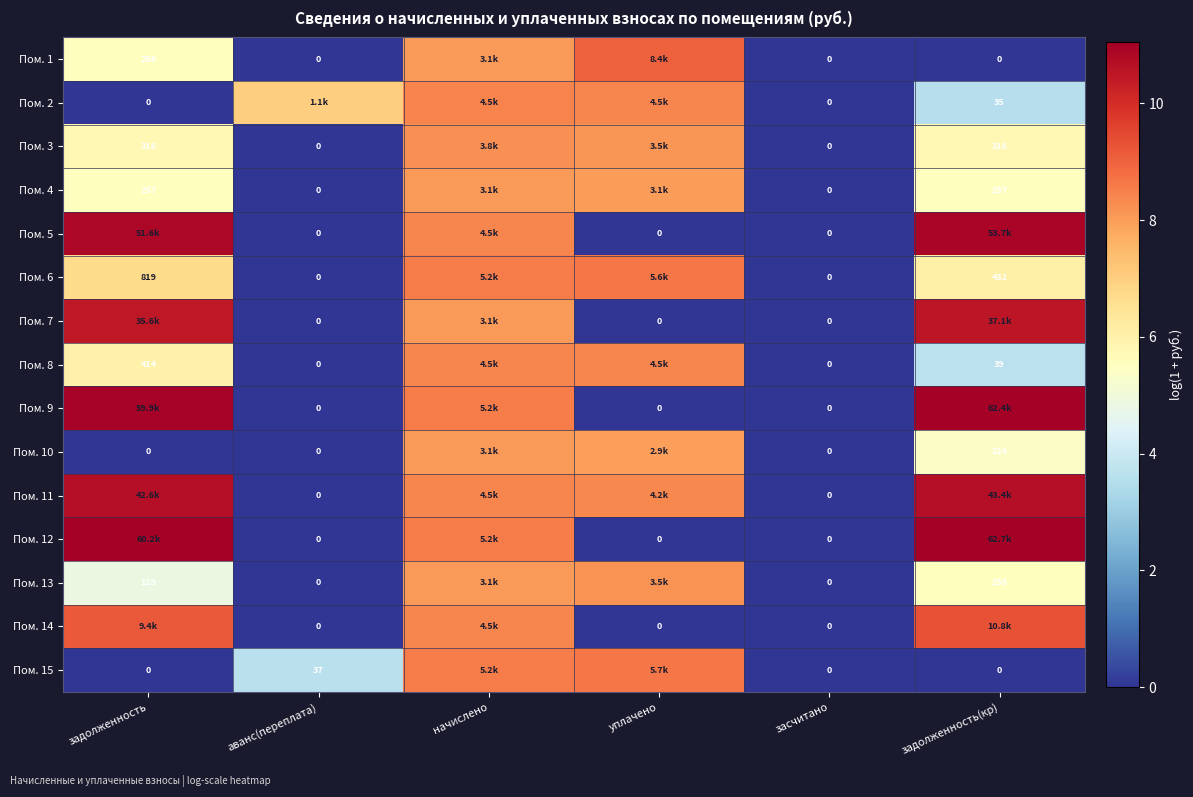

List the labels in order of Пом. 14 value, largest first.

задолженность(кр), задолженность, начислено, аванс(переплата), уплачено, засчитано